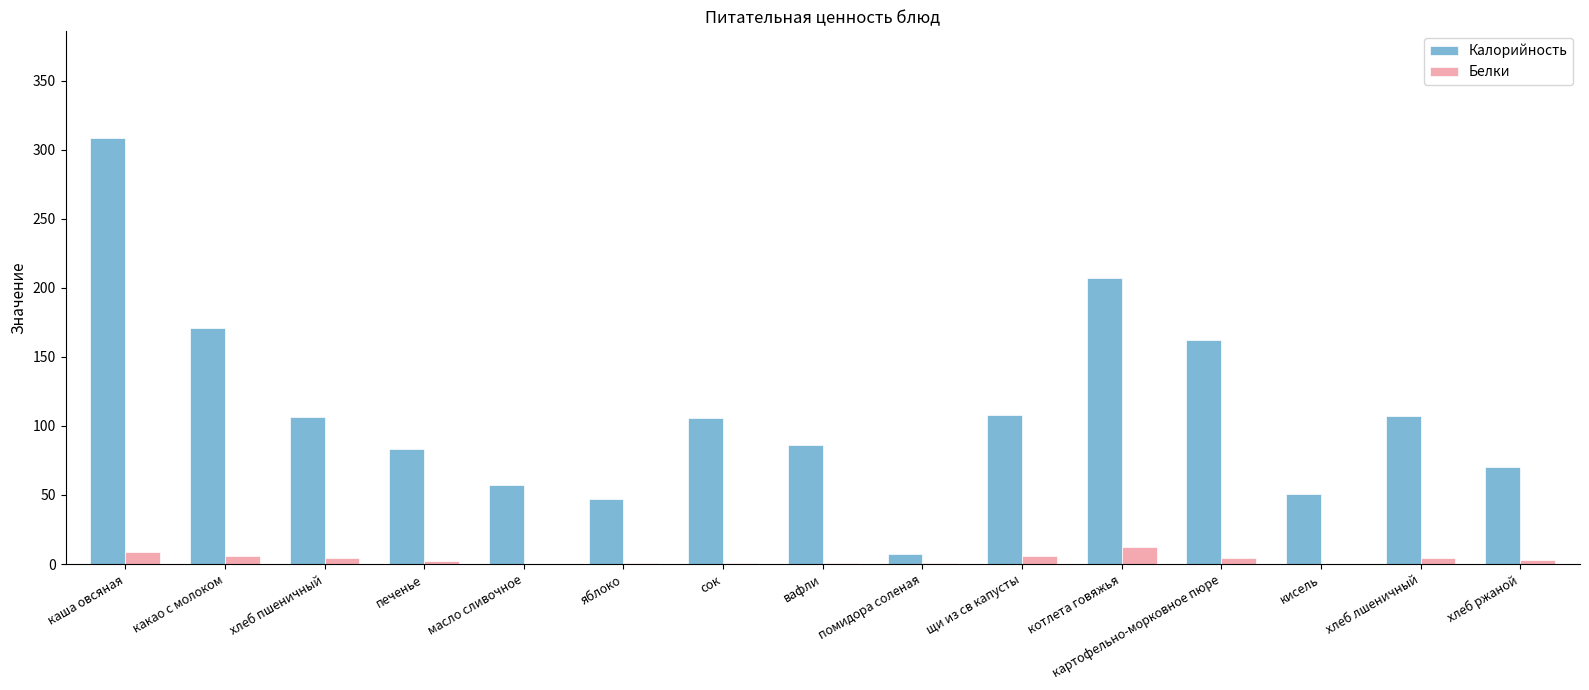

What is the approximate value of Белки at хлеб лшеничный?

4.0